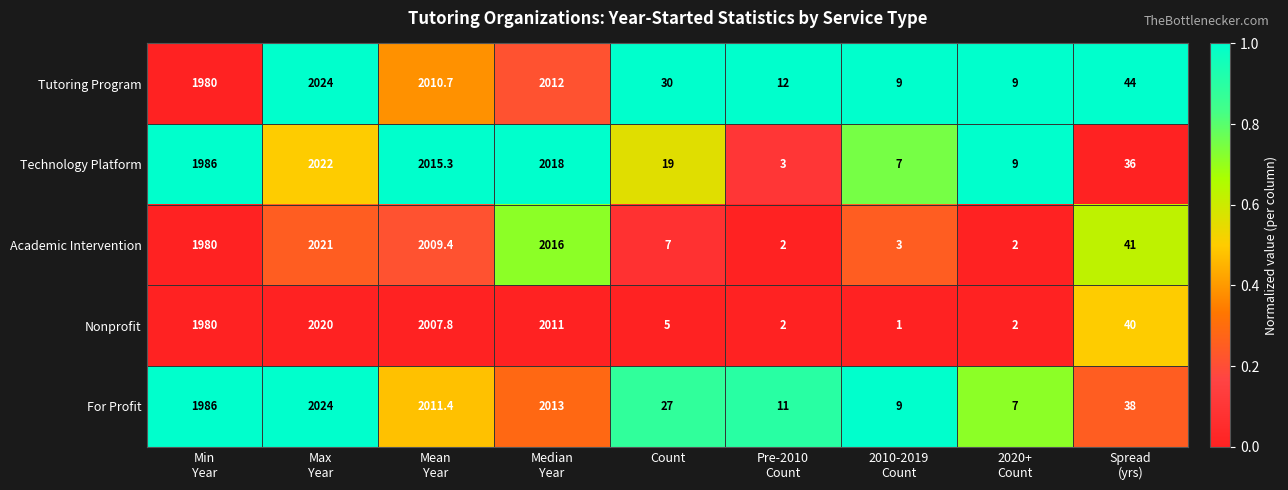

At how many categories does at least one series exceed 1932?

4